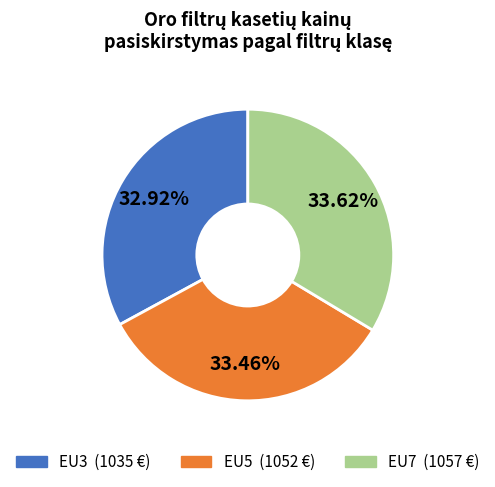

To the nearest percent, what is the difference between the largest and smallest slice percentages?

1%